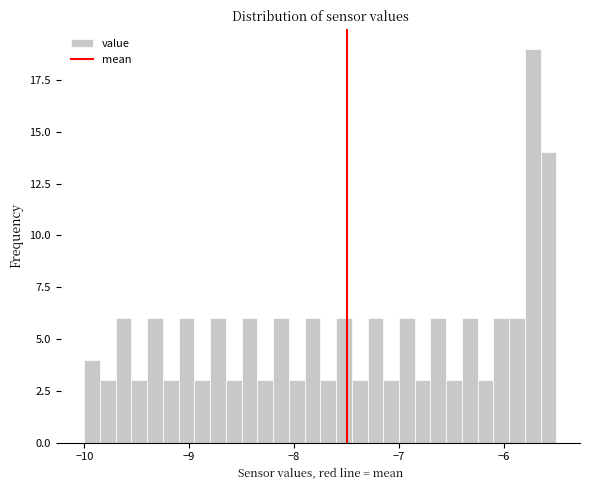

Read against the x-axis, roughly where is the centre of the tallest bar?

-5.7